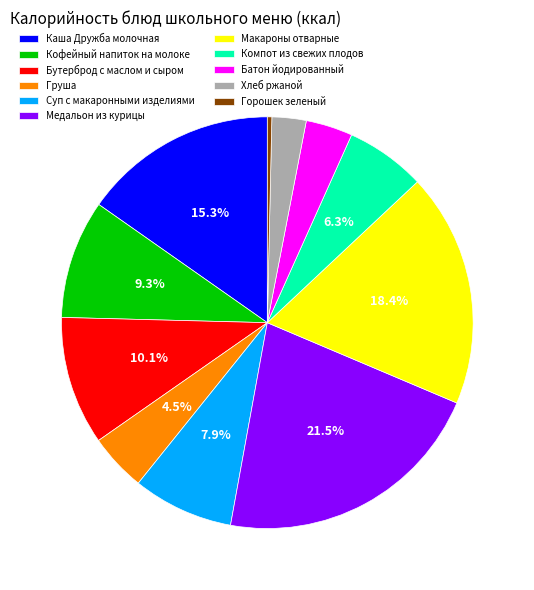

Approximately how many times larger is the value at Компот из свежих плодов compared to Хлеб ржаной?

2.3